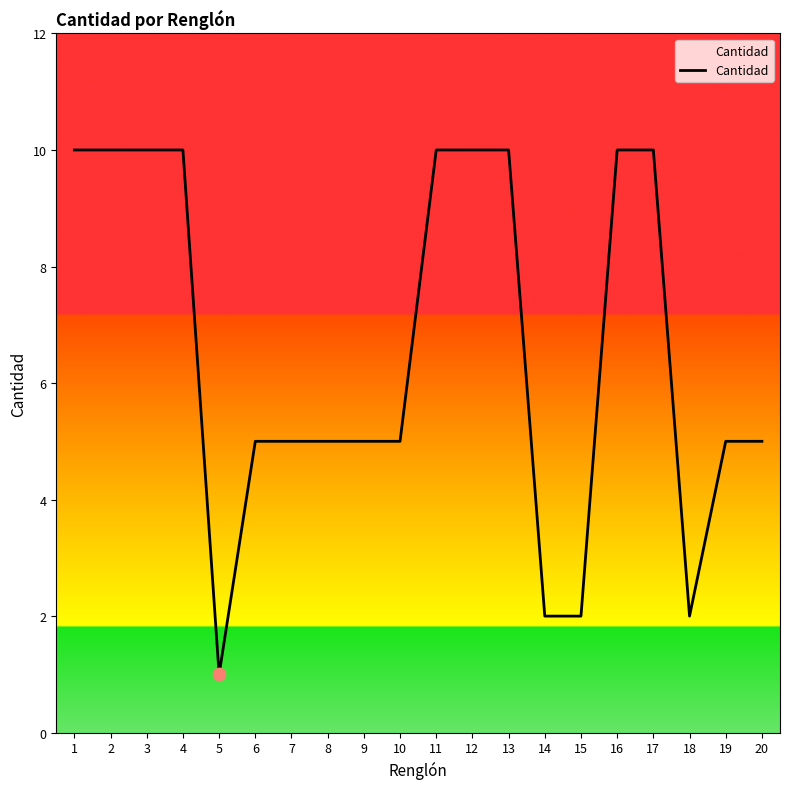

Which has a higher value, 13 or 8?

13